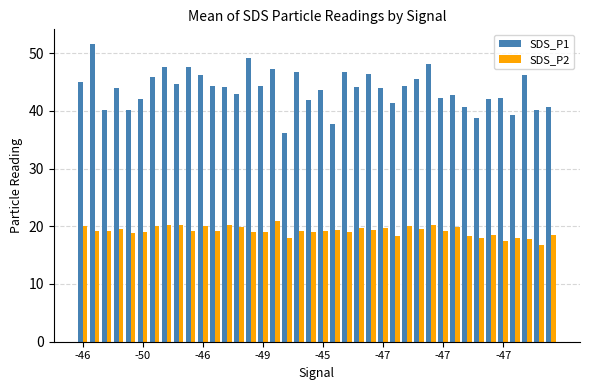

Which series has the largest total across all categories?

SDS_P1